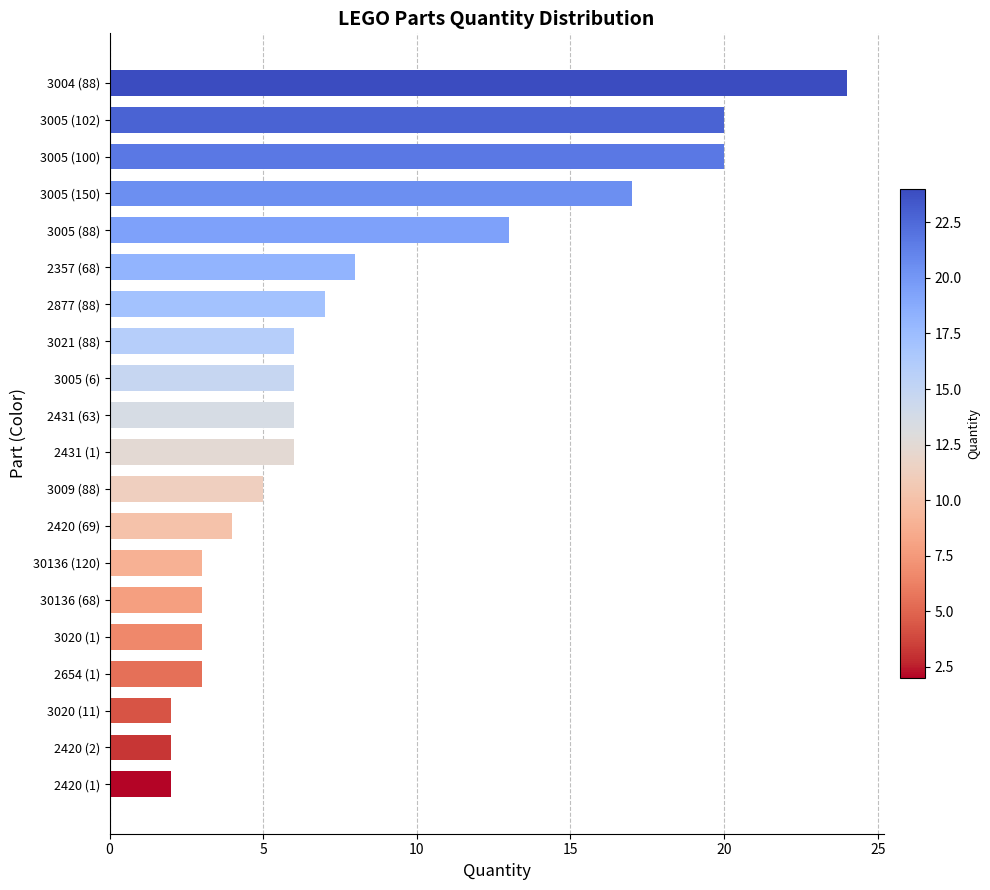

Reading bottom to top, transcribe all the data shown in this chart.

2	2	2	3	3	3	3	4	5	6	6	6	6	7	8	13	17	20	20	24